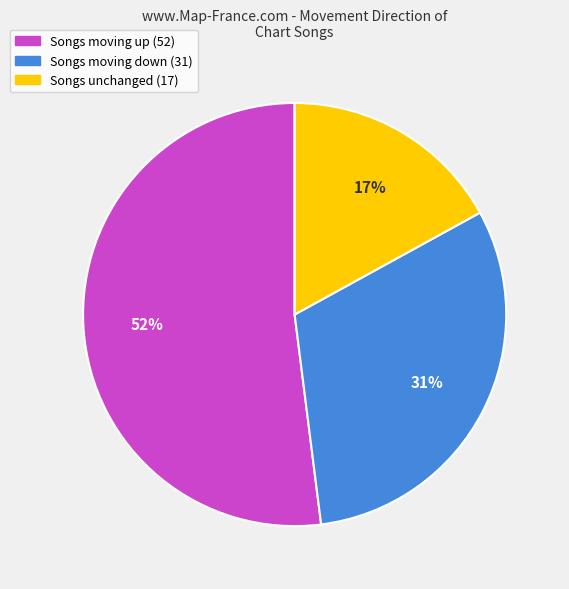

Is there any slice that represents more than half of the pie?

Yes